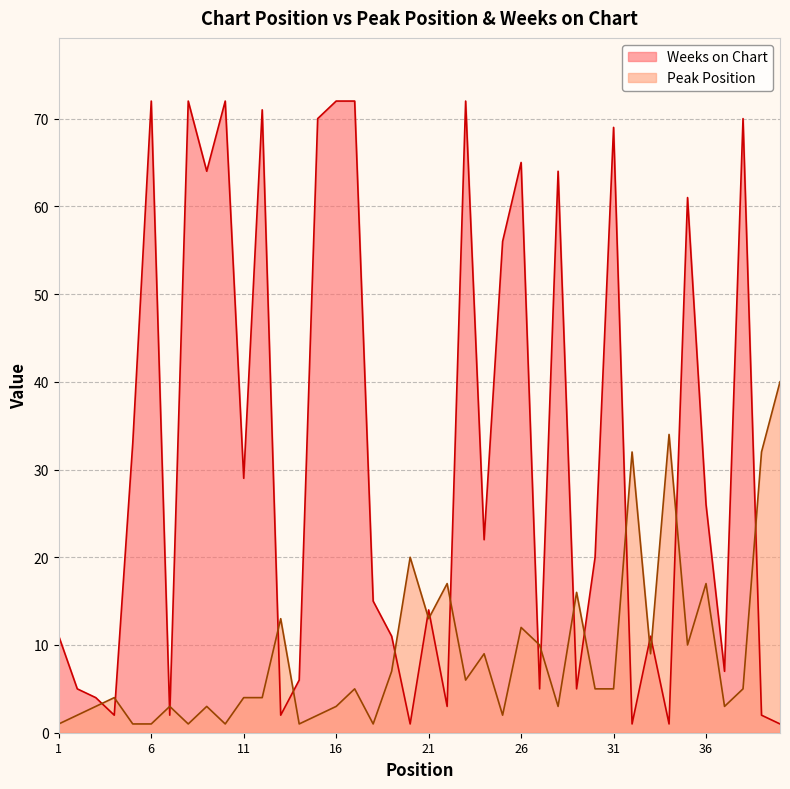

What is the difference between the maximum and second lowest values in the Weeks on Chart series?

71